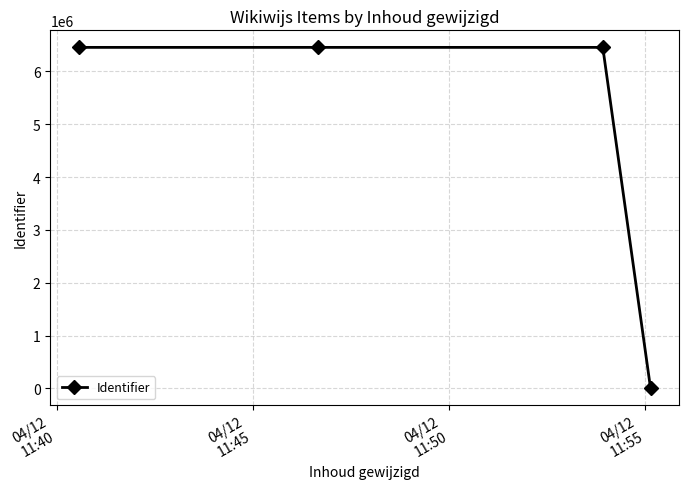

How many distinct data groups are displayed?

1